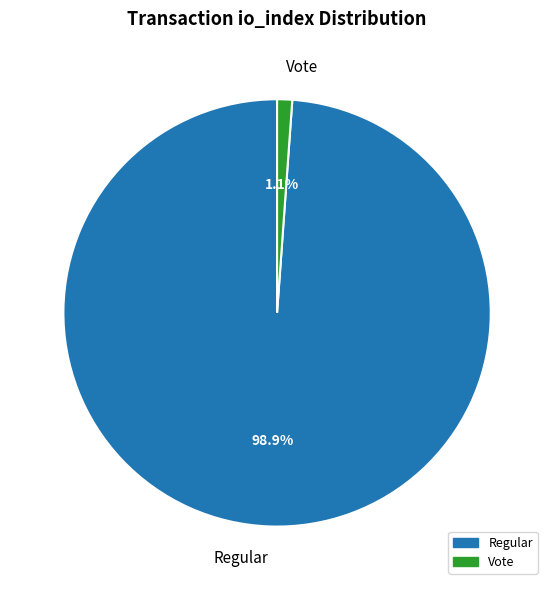

What is the largest slice in the pie chart?

Regular